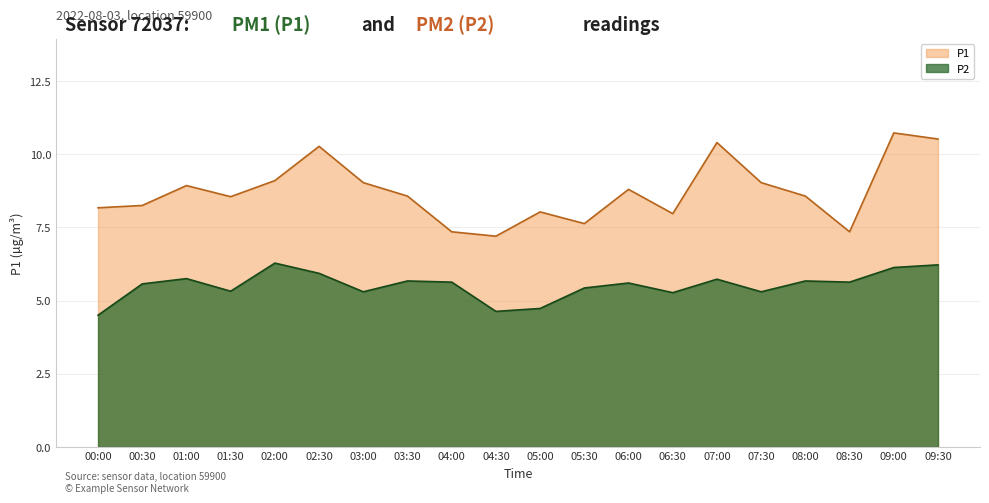

List the labels in order of P1 value, largest first.

09:00, 09:30, 07:00, 02:30, 02:00, 03:00, 07:30, 01:00, 06:00, 03:30, 08:00, 01:30, 00:30, 00:00, 05:00, 06:30, 05:30, 04:00, 08:30, 04:30